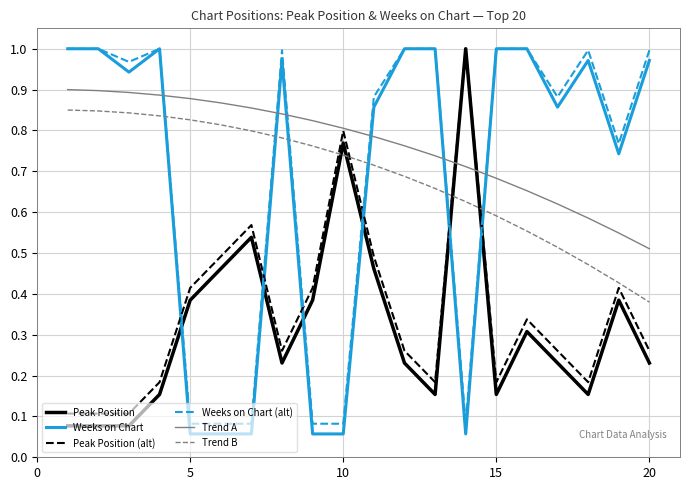

Which series has the largest total across all categories?

Trend A